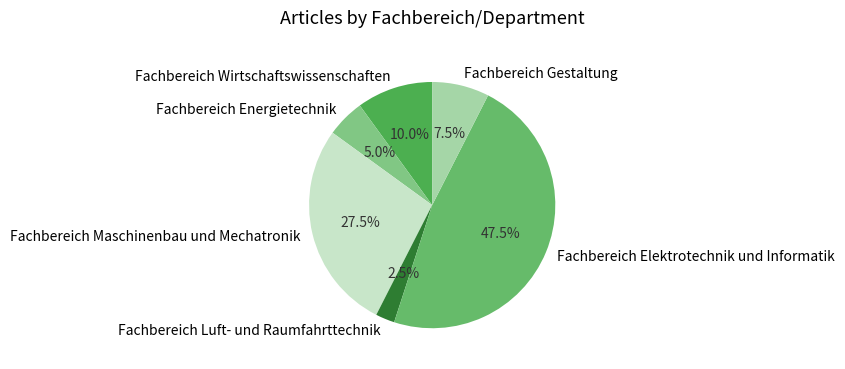

What is the ratio of the value at Fachbereich Energietechnik to the value at Fachbereich Gestaltung?

0.7